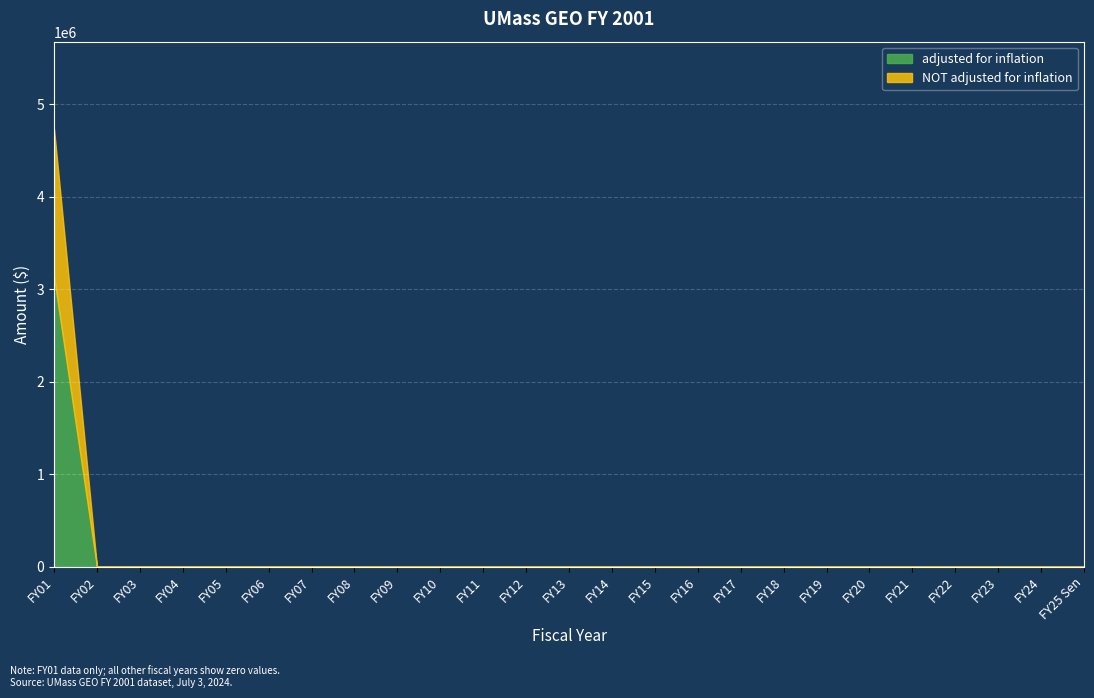

What is the label of the 5th point from the right?

FY21